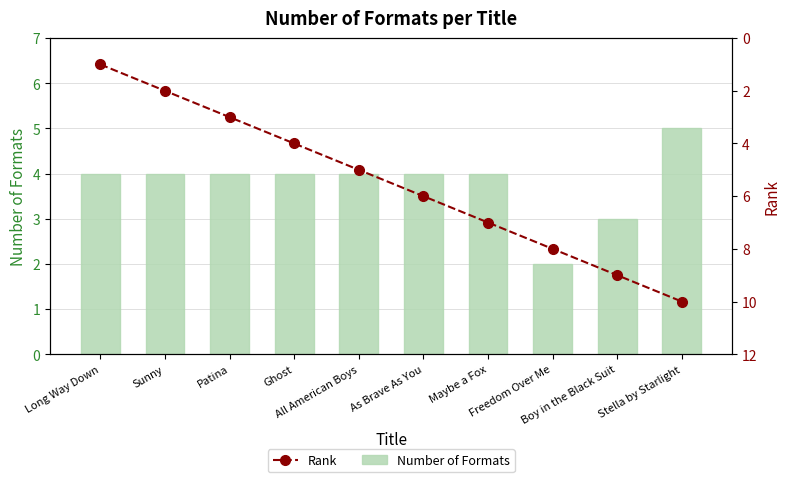

At which category does the chart reach its peak across all series?

Stella by Starlight